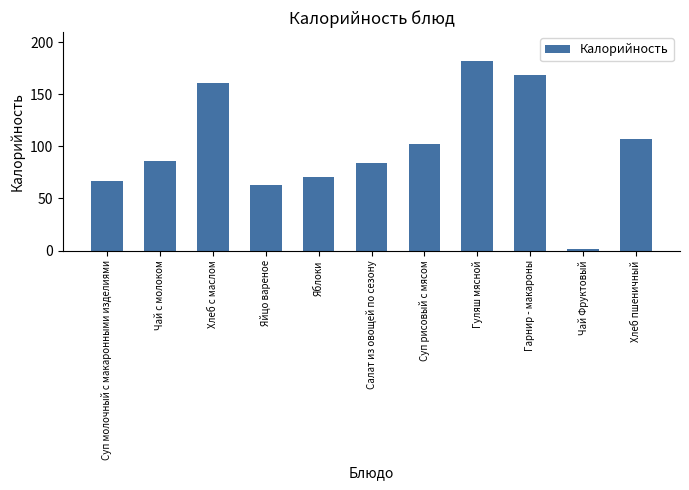

How many categories are shown in the chart?

11